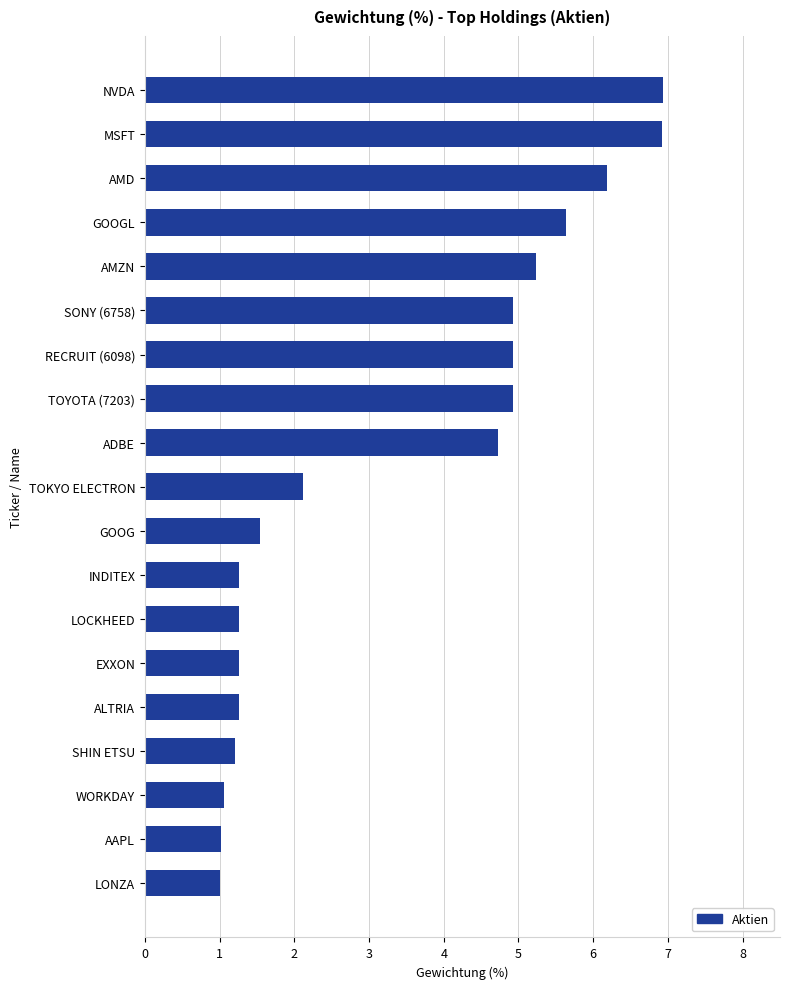

What is the label of the 5th bar from the bottom?

ALTRIA